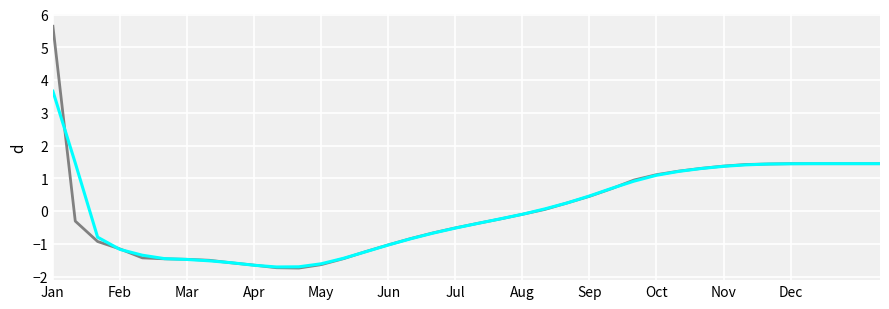

What is the smallest value displayed?

-1.7